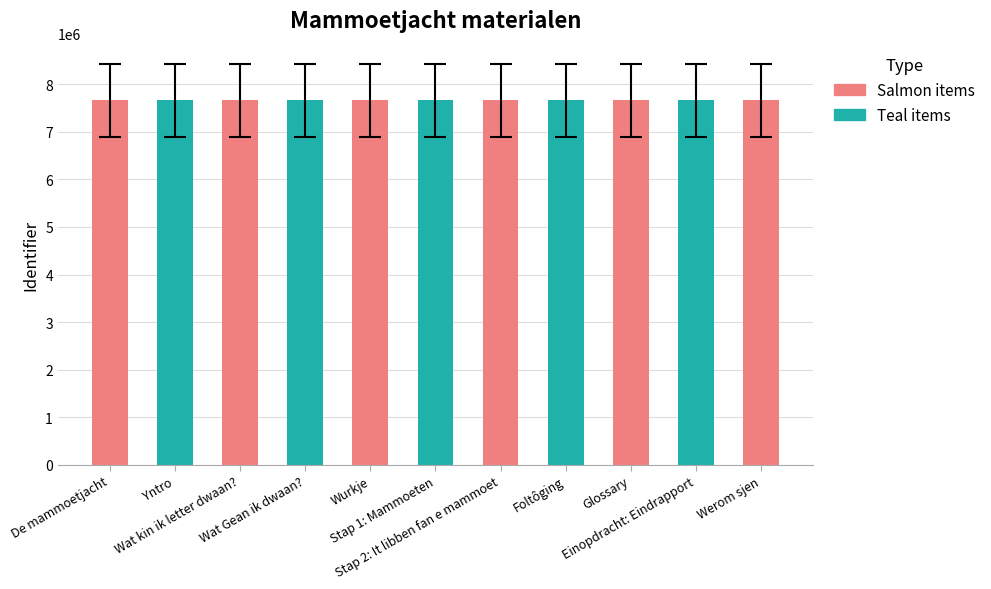

True or false: the data shows 7665899 at Foltôging.

True